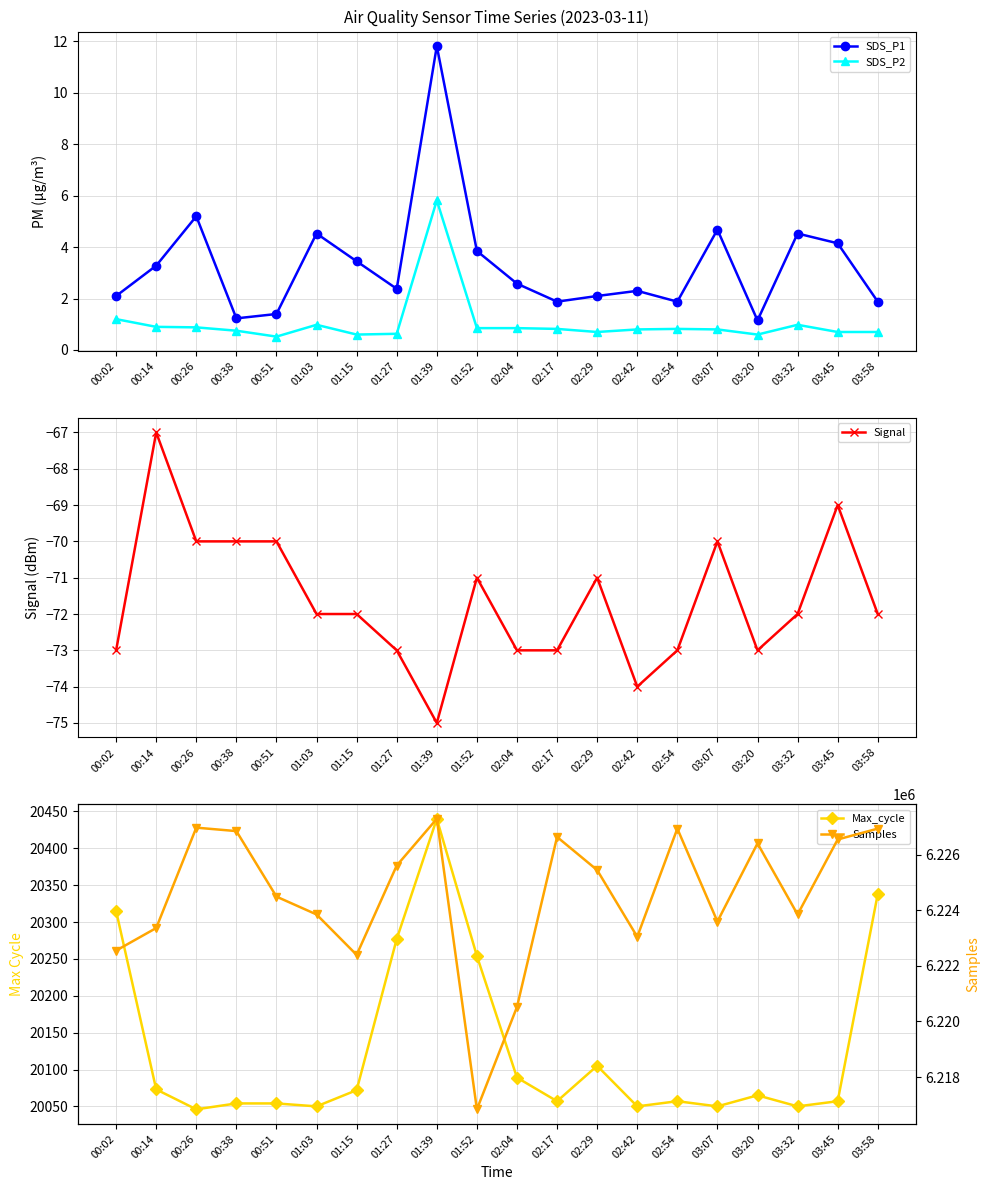

What is the sum of the Samples values at 01:27 and 03:58?

12452542.0